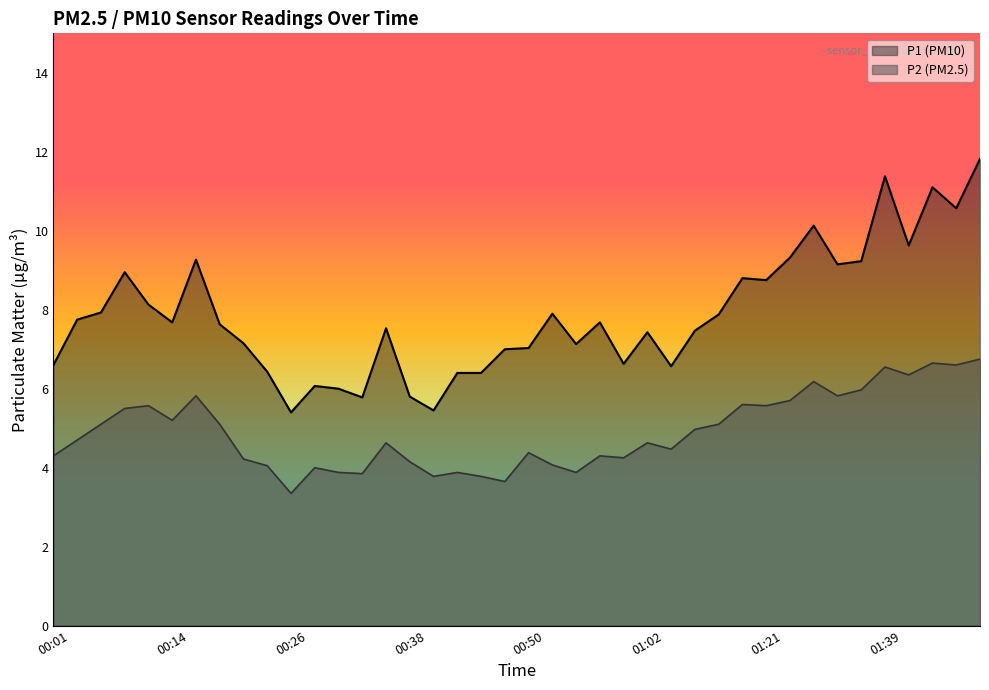

What is the difference between the maximum and second lowest values in the P1 series?

6.4